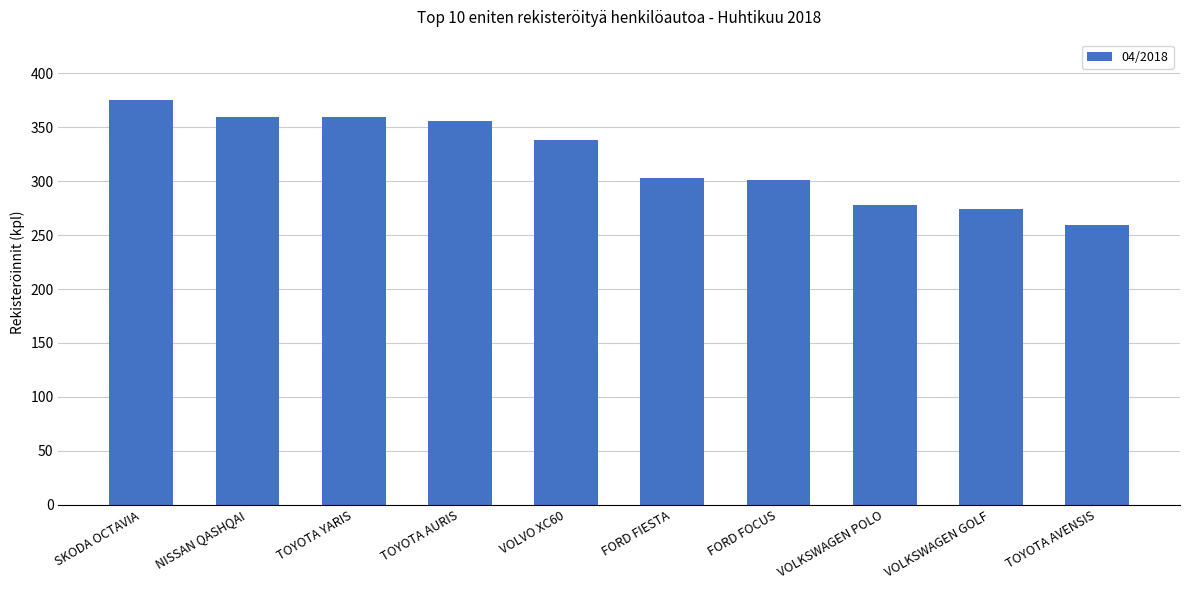

What value does the data have at TOYOTA AVENSIS, to the nearest 5?

260